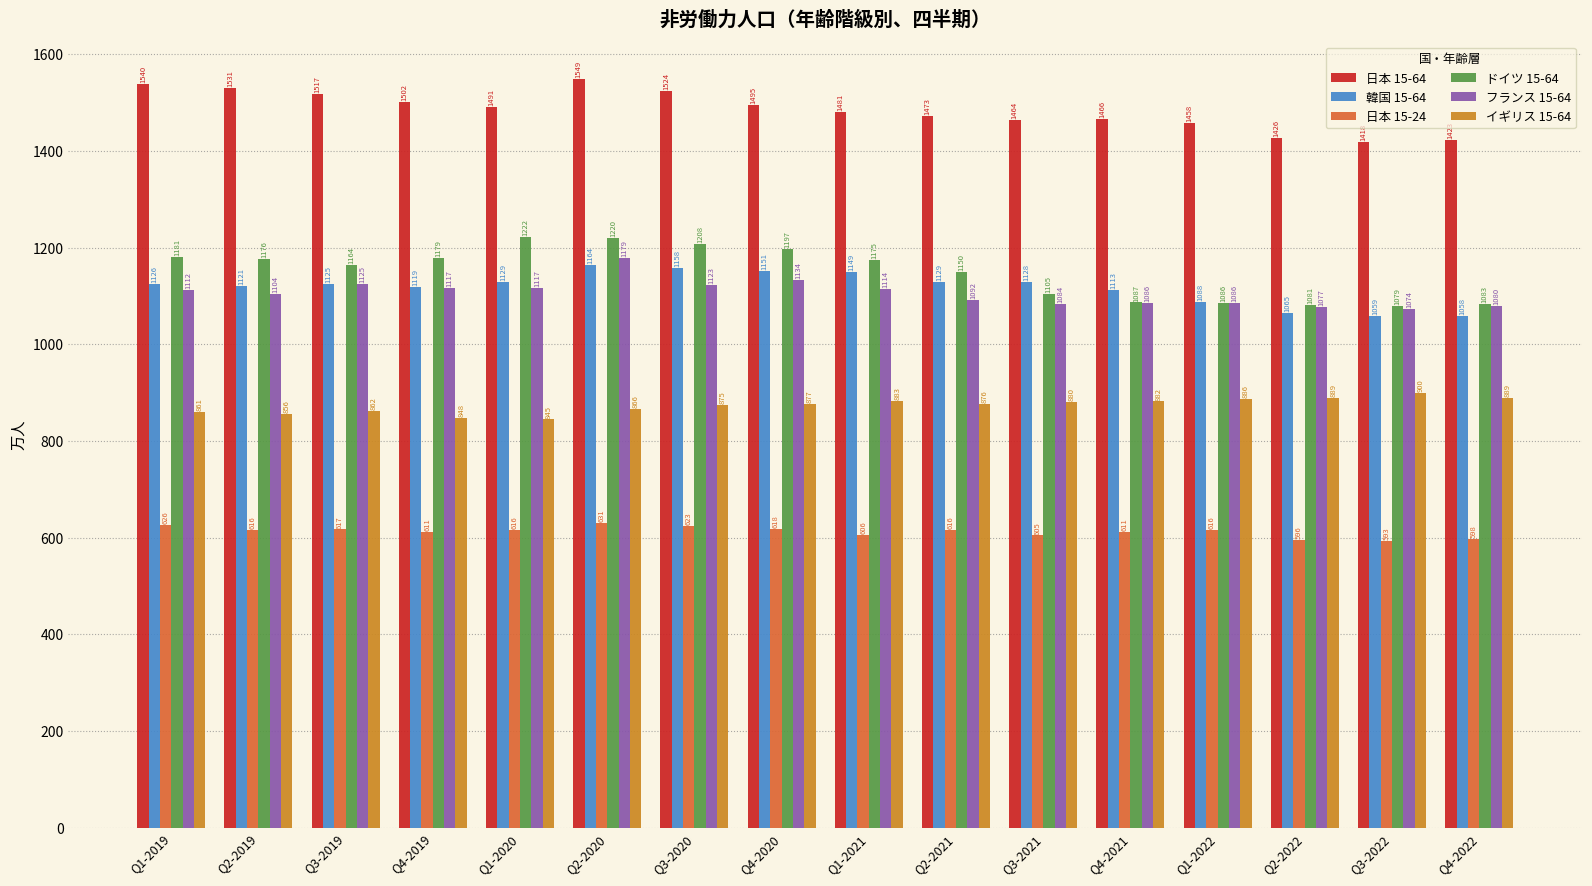

The ドイツ 15-64 series shows 1780.8 at Q2-2022. True or false?

False